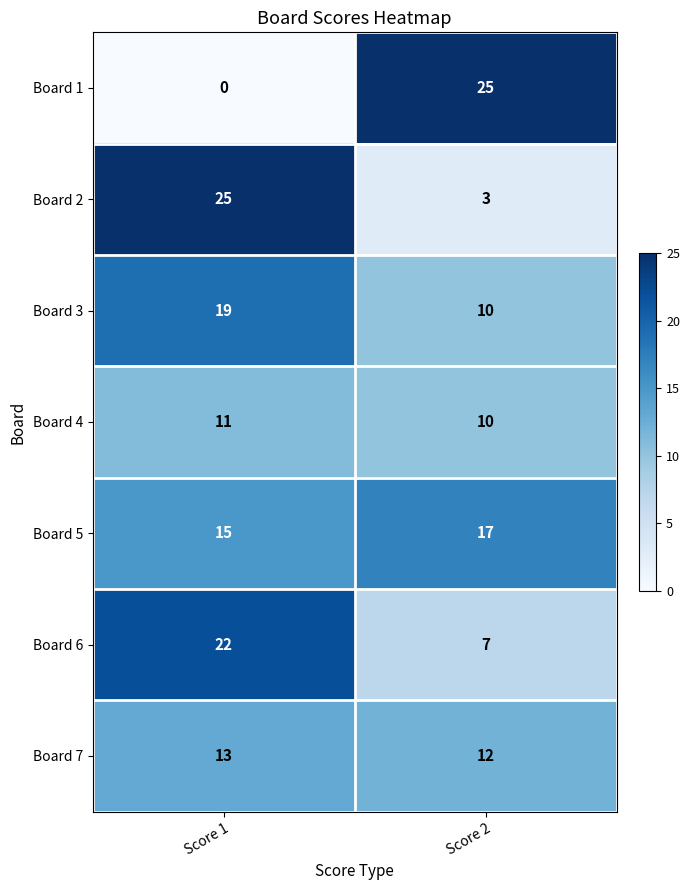

Rank the categories by Board 5 value from highest to lowest.

Score 2, Score 1